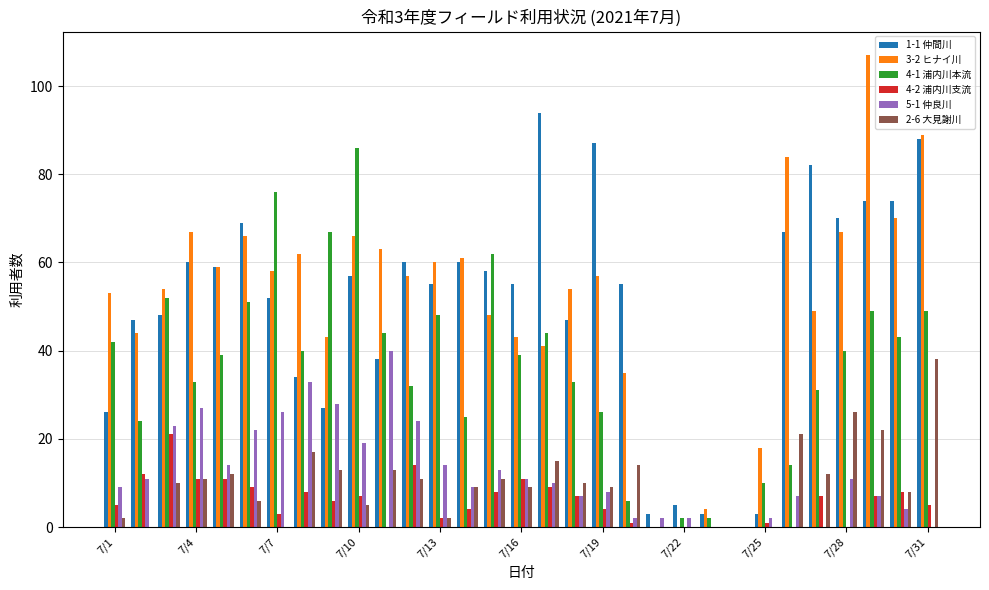

Reading left to right, list all the values displayed in this chart.

1-1 仲間川: 26	47	48	60	59	69	52	34	27	57	38	60	55	60	58	55	94	47	87	55	3	5	3	0	3	67	82	70	74	74	88
3-2 ヒナイ川: 53	44	54	67	59	66	58	62	43	66	63	57	60	61	48	43	41	54	57	35	0	0	4	0	18	84	49	67	107	70	89
4-1 浦内川本流: 42	24	52	33	39	51	76	40	67	86	44	32	48	25	62	39	44	33	26	6	0	2	2	0	10	14	31	40	49	43	49
4-2 浦内川支流: 5	12	21	11	11	9	3	8	6	7	0	14	2	4	8	11	9	7	4	1	0	0	0	0	1	0	7	0	7	8	5
5-1 仲良川: 9	11	23	27	14	22	26	33	28	19	40	24	14	9	13	11	10	7	8	2	2	2	0	0	2	7	0	11	7	4	0
2-6 大見謝川: 2	0	10	11	12	6	0	17	13	5	13	11	2	9	11	9	15	10	9	14	0	0	0	0	0	21	12	26	22	8	38